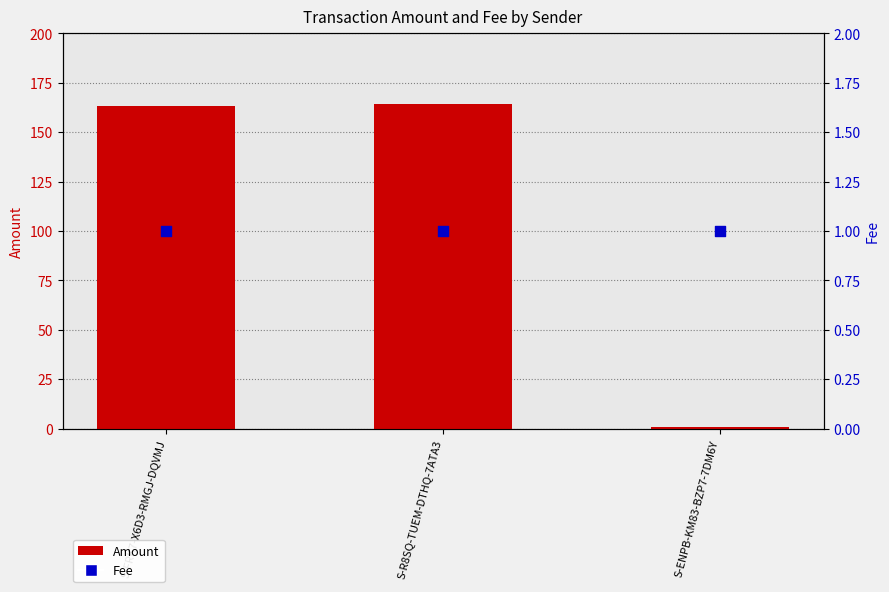

Which series has the largest total across all categories?

Amount